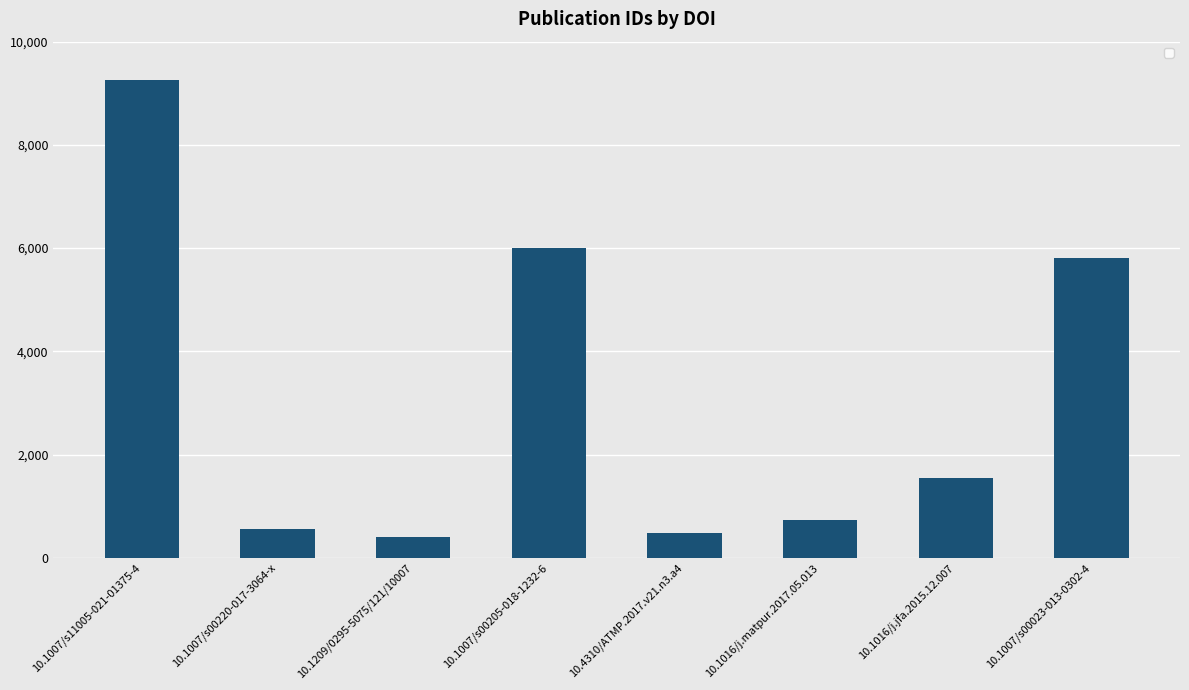

How many bars are there in total?

8